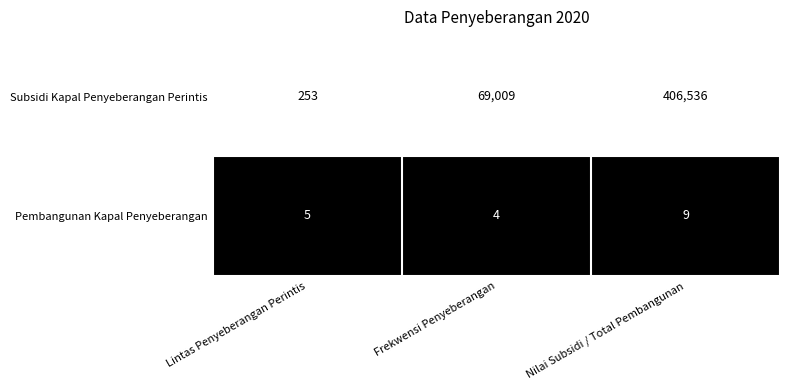

What is the difference between the highest and lowest values at Lintas Penyeberangan Perintis?

248